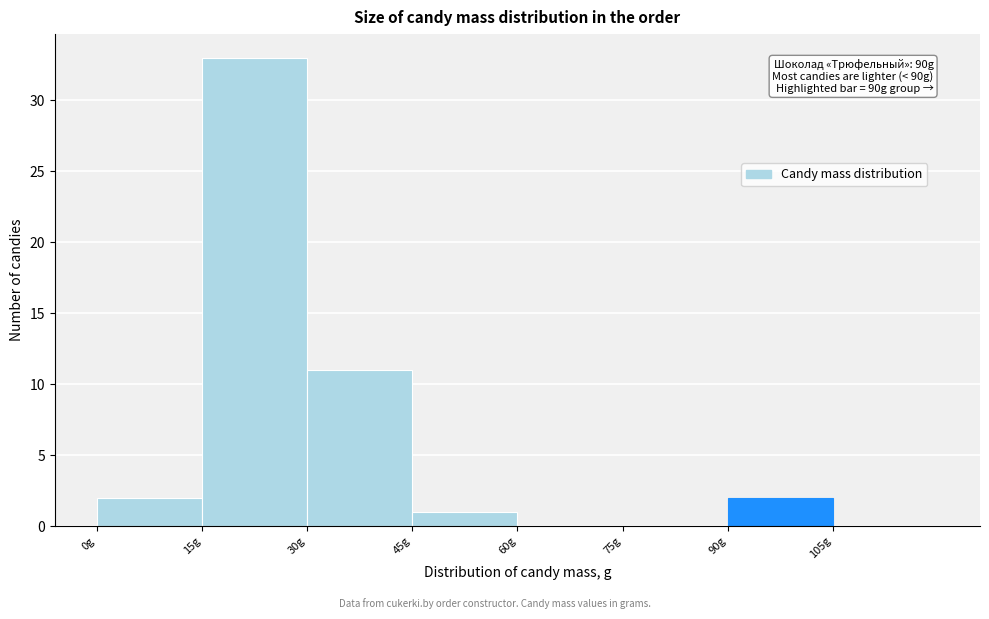

Which range on the x-axis has the tallest bar?

15 to 30